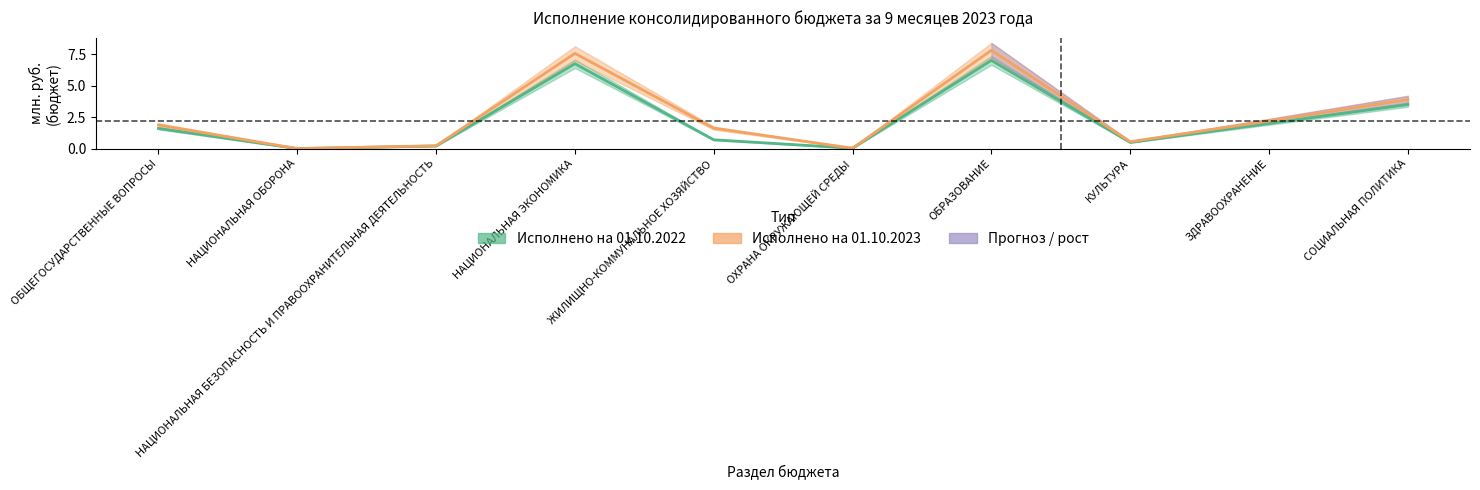

What is the total value across all series at НАЦИОНАЛЬНАЯ ЭКОНОМИКА?

14.3